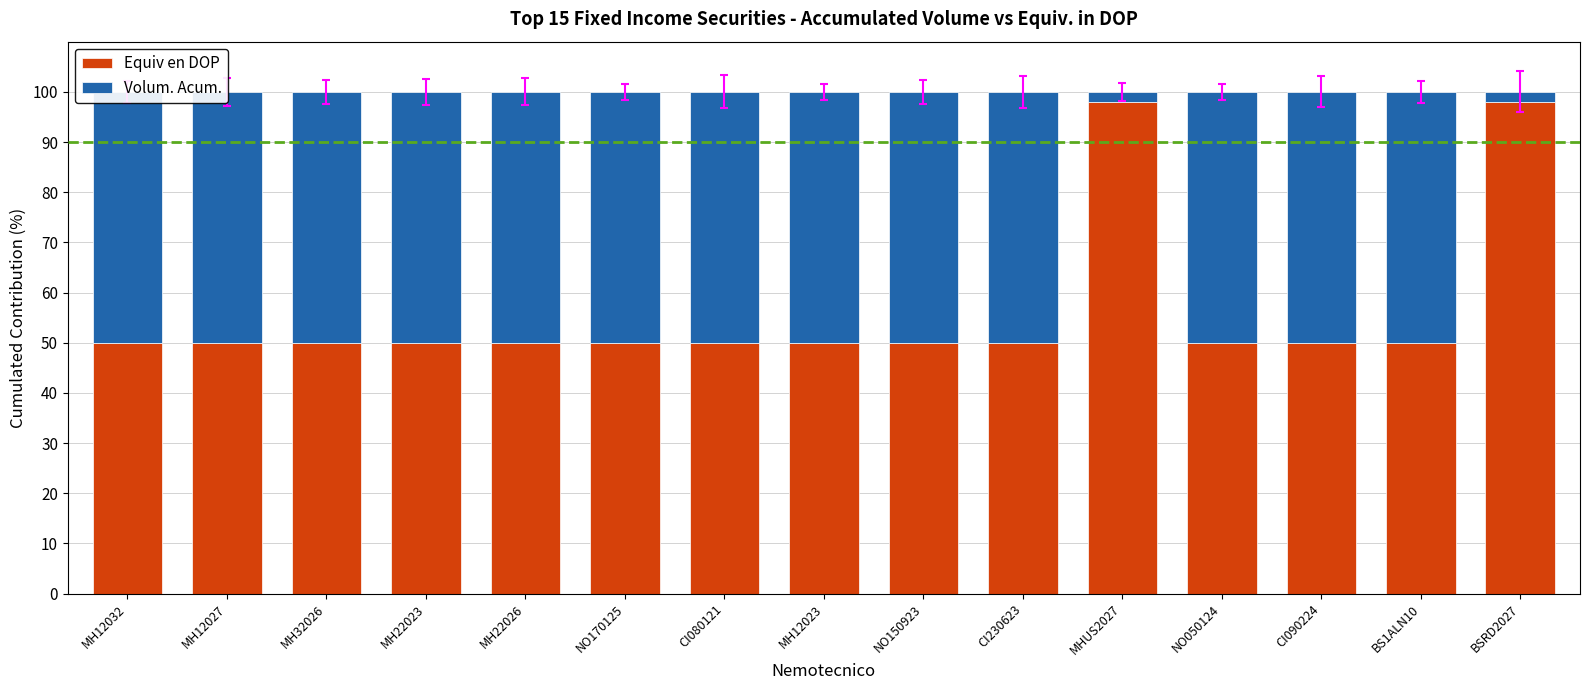

Which has a higher value, MH12027 or MH22023?

MH12027